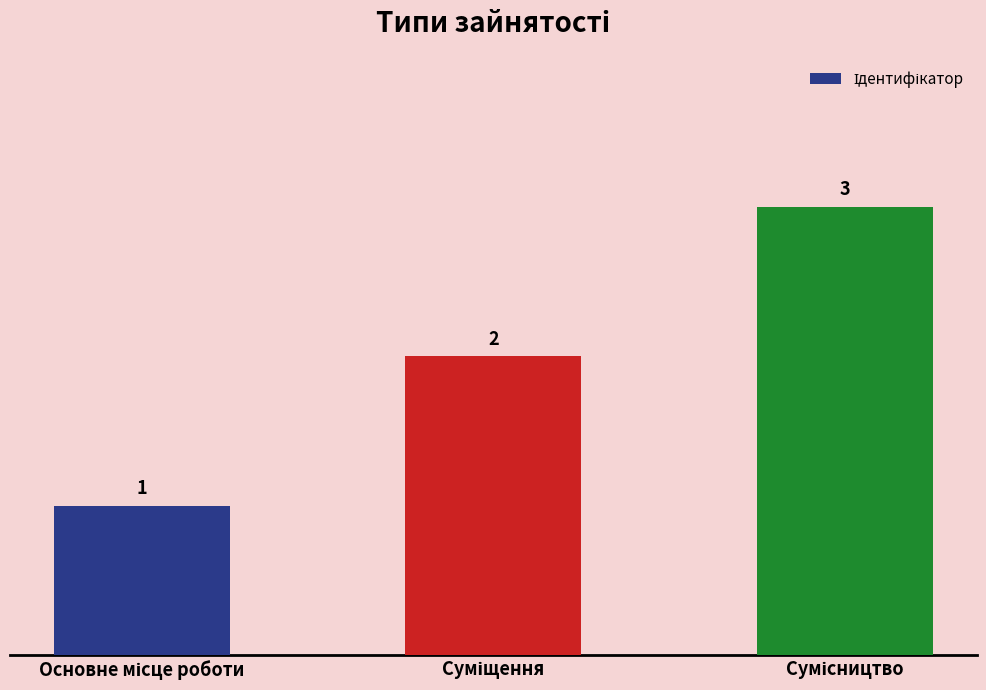

What is the greatest value displayed?

3